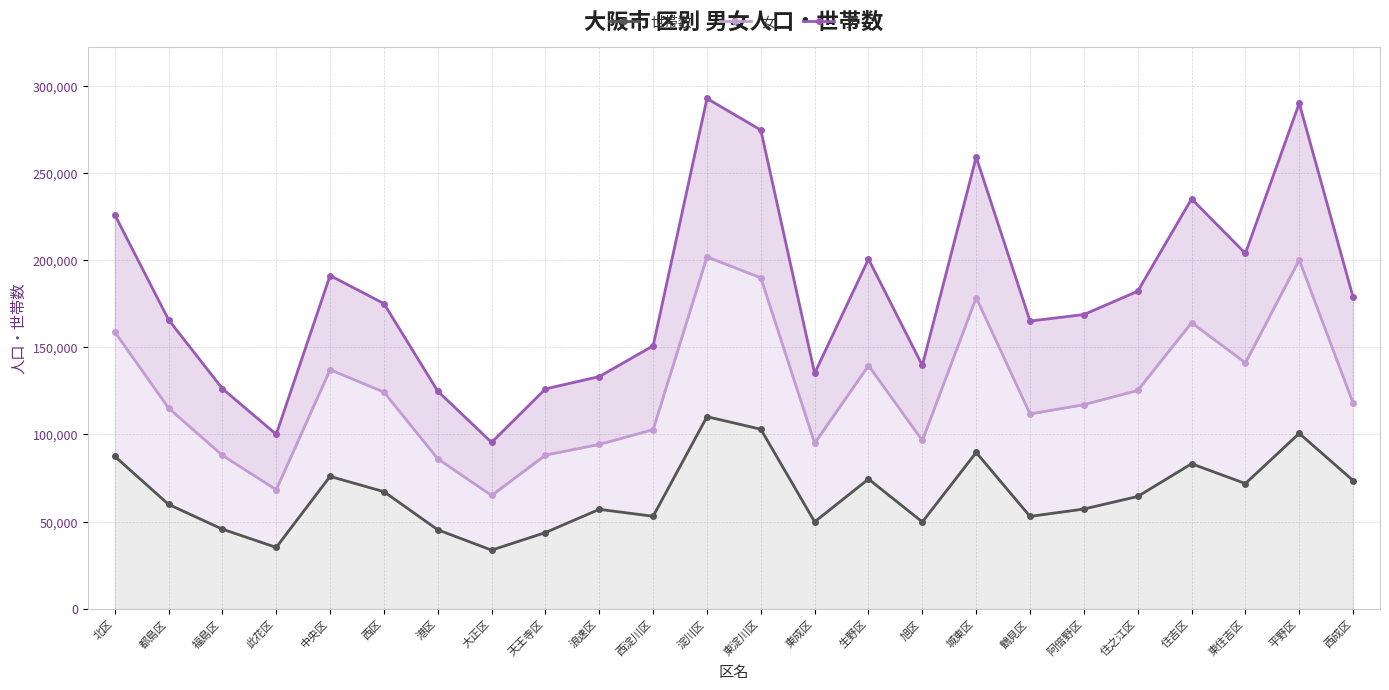

Is it true that 女 equals 178445 at 城東区?

True